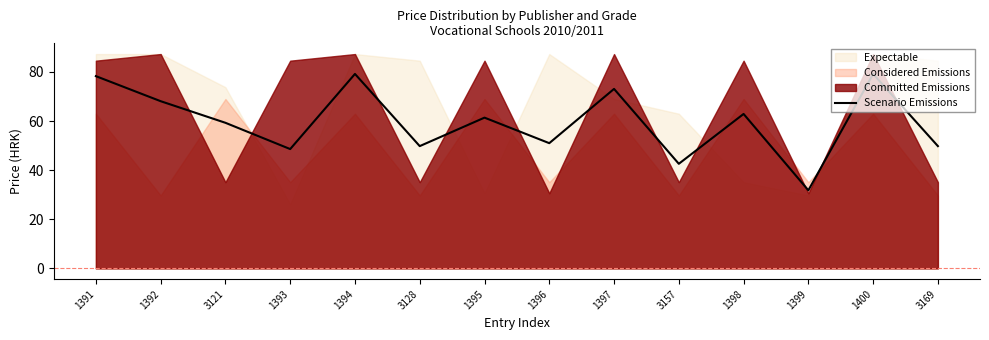

What is the ratio of the value at 1398 to the value at 3169?

1.3